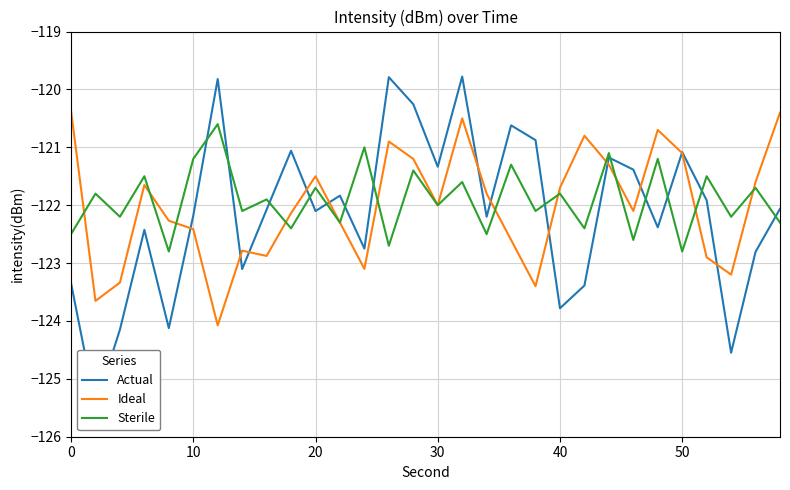

Does the chart display data point markers on the line(s)?

No